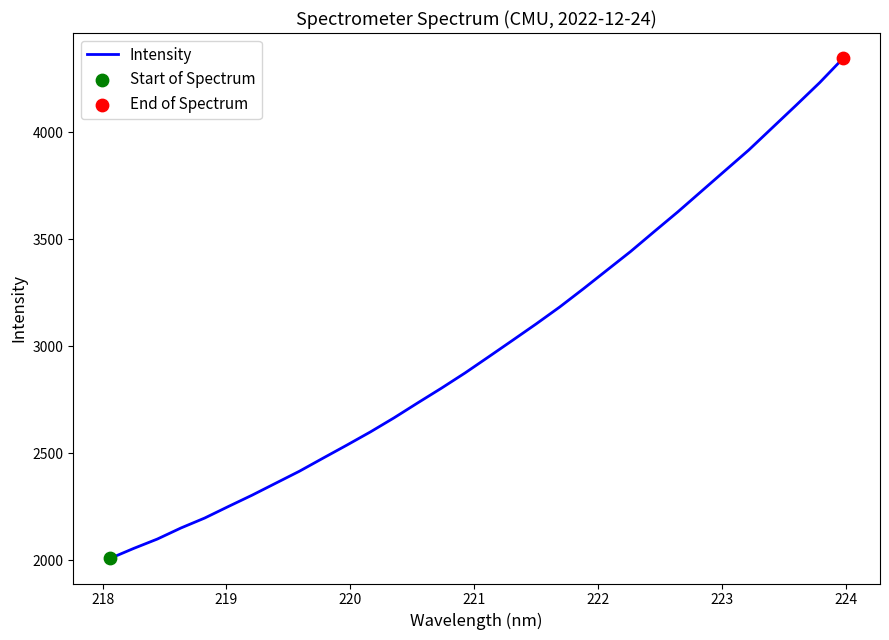

What is the difference between the maximum and minimum values?

2340.1